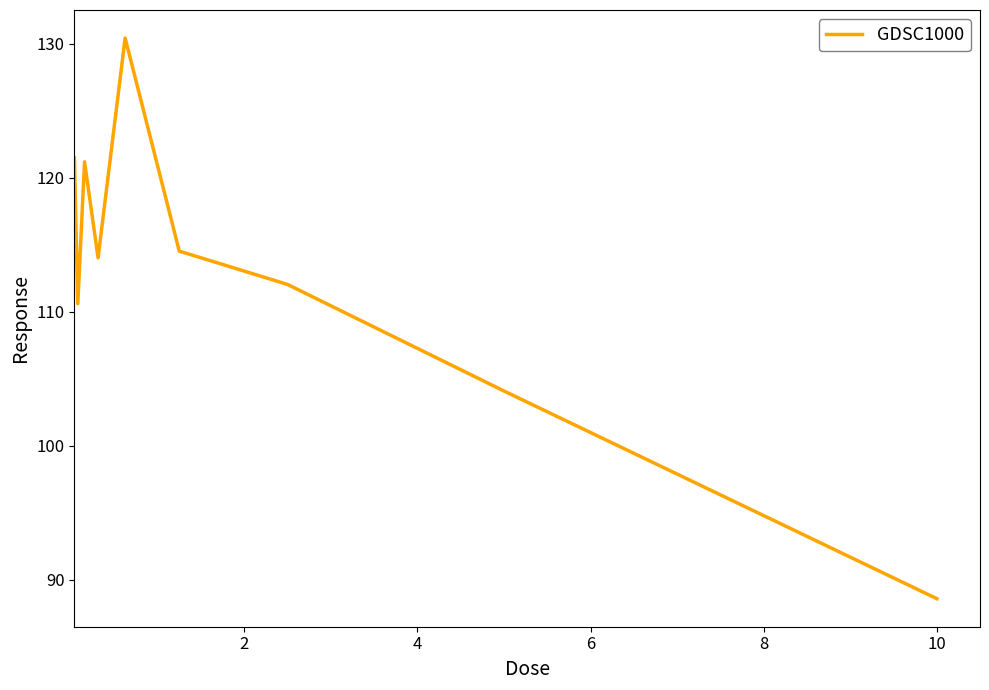

Is this an area chart (filled region under the line)?

No